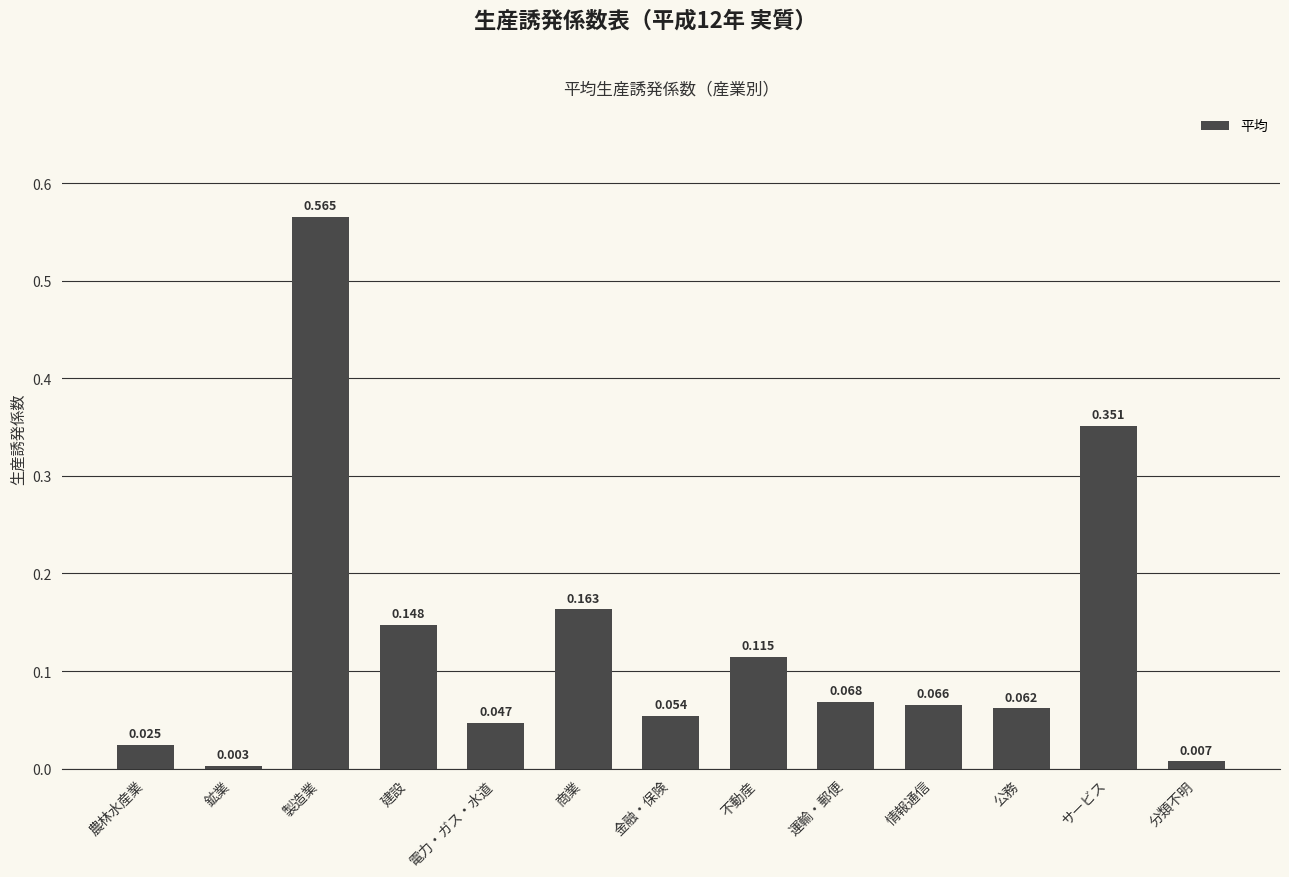

Which has a higher value, 製造業 or 商業?

製造業